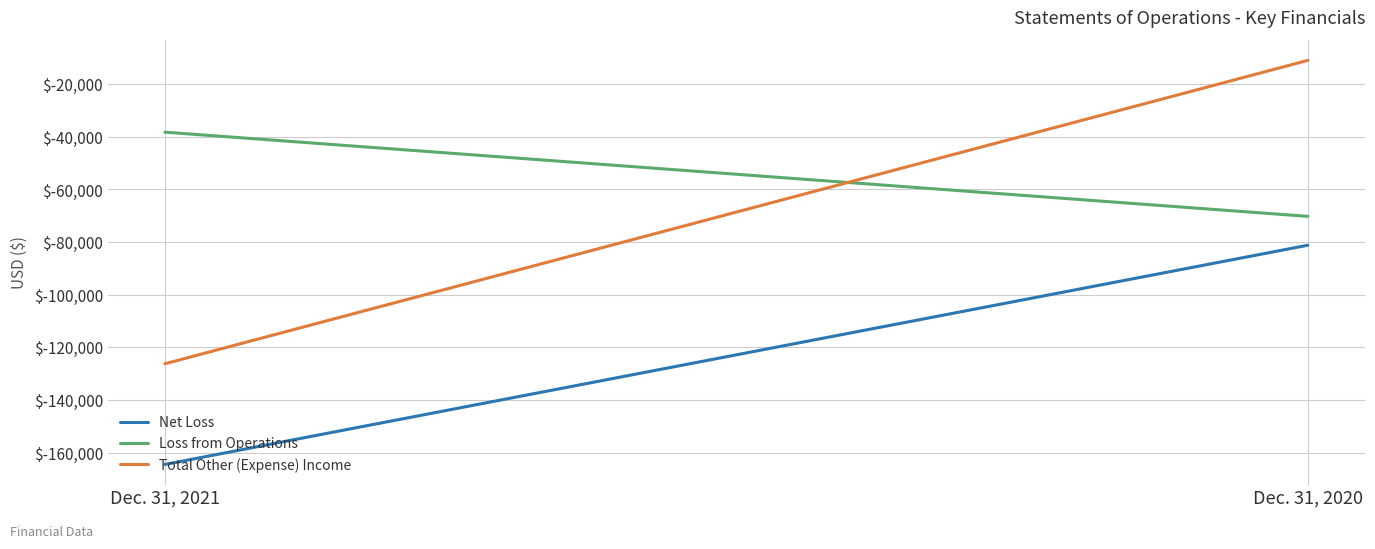

What is the difference between the maximum and minimum values in the Total Other (Expense) Income series?

115233